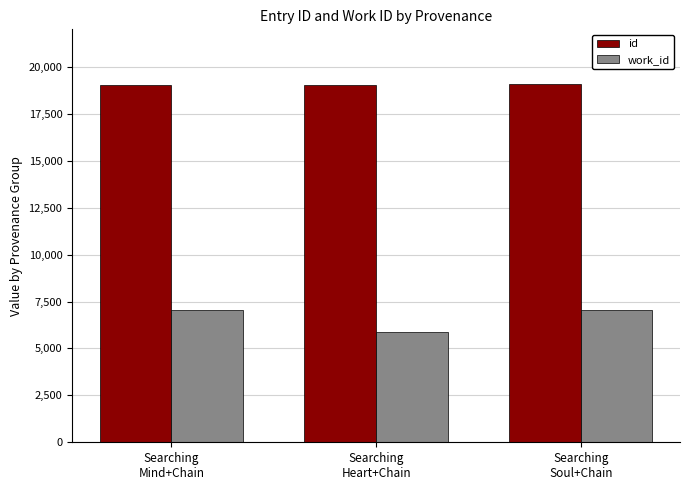

At how many categories does at least one series exceed 18166?

3